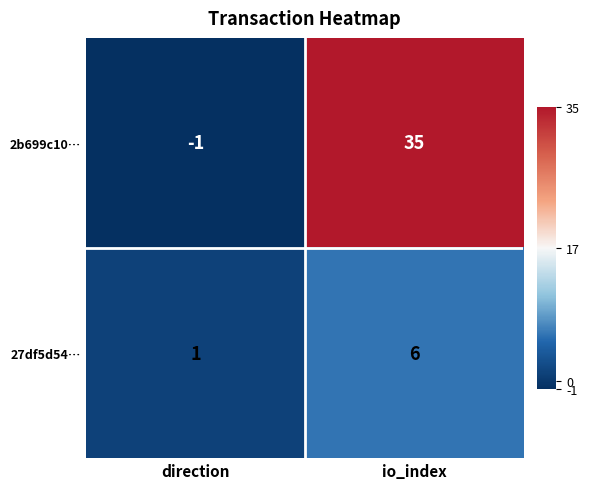

How many values in 2b699c10… are below zero?

1